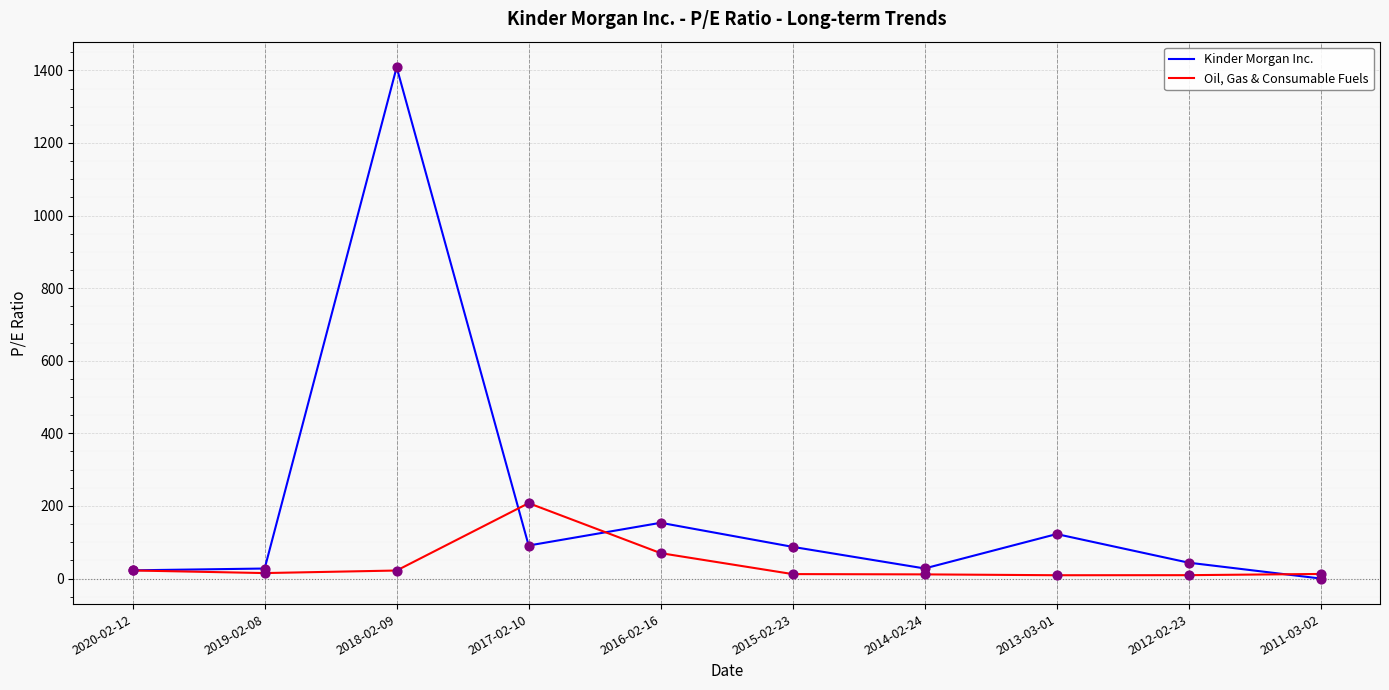

At which category is the sum across all series the highest?

2018-02-09